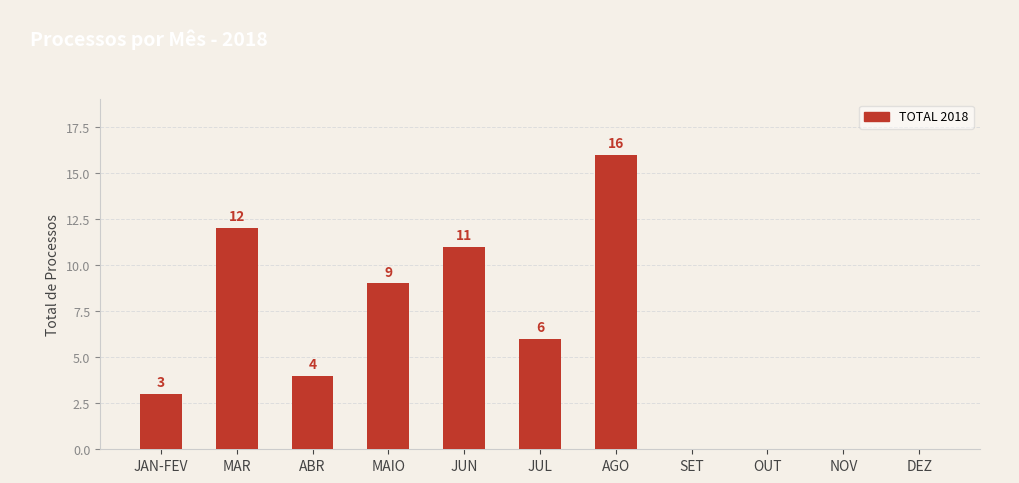

Count the number of categories in the chart.

11